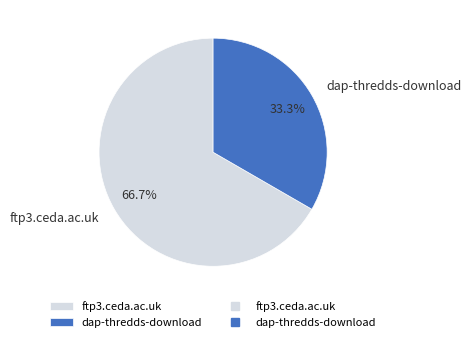

Rank the categories by value from lowest to highest.

dap-thredds-download, ftp3.ceda.ac.uk